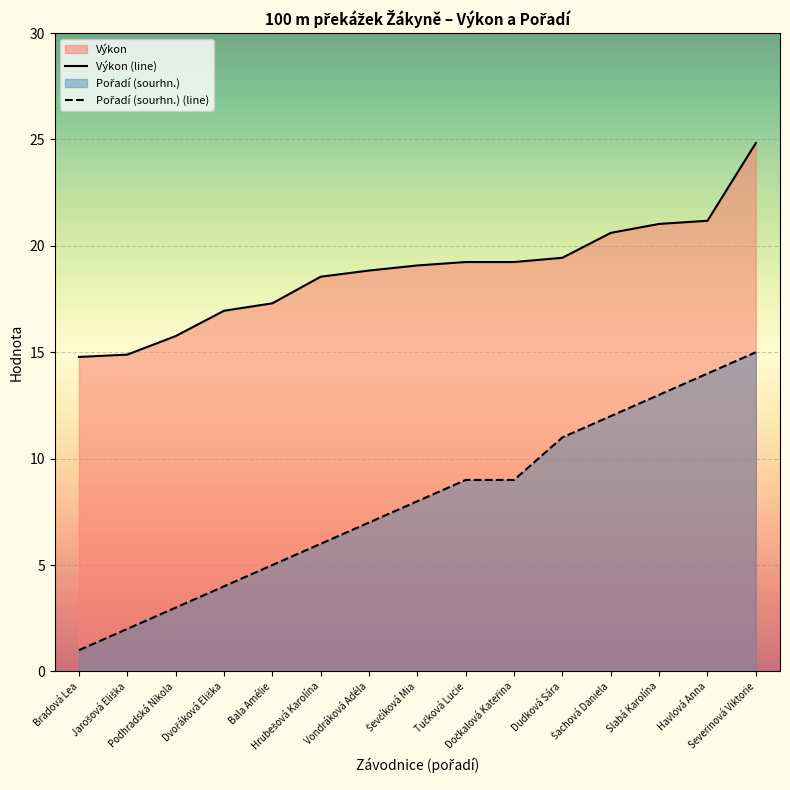

At Jarošová Eliška, list the series in order from smallest to largest.

Pořadí (sourhn.) (line), Výkon (line)